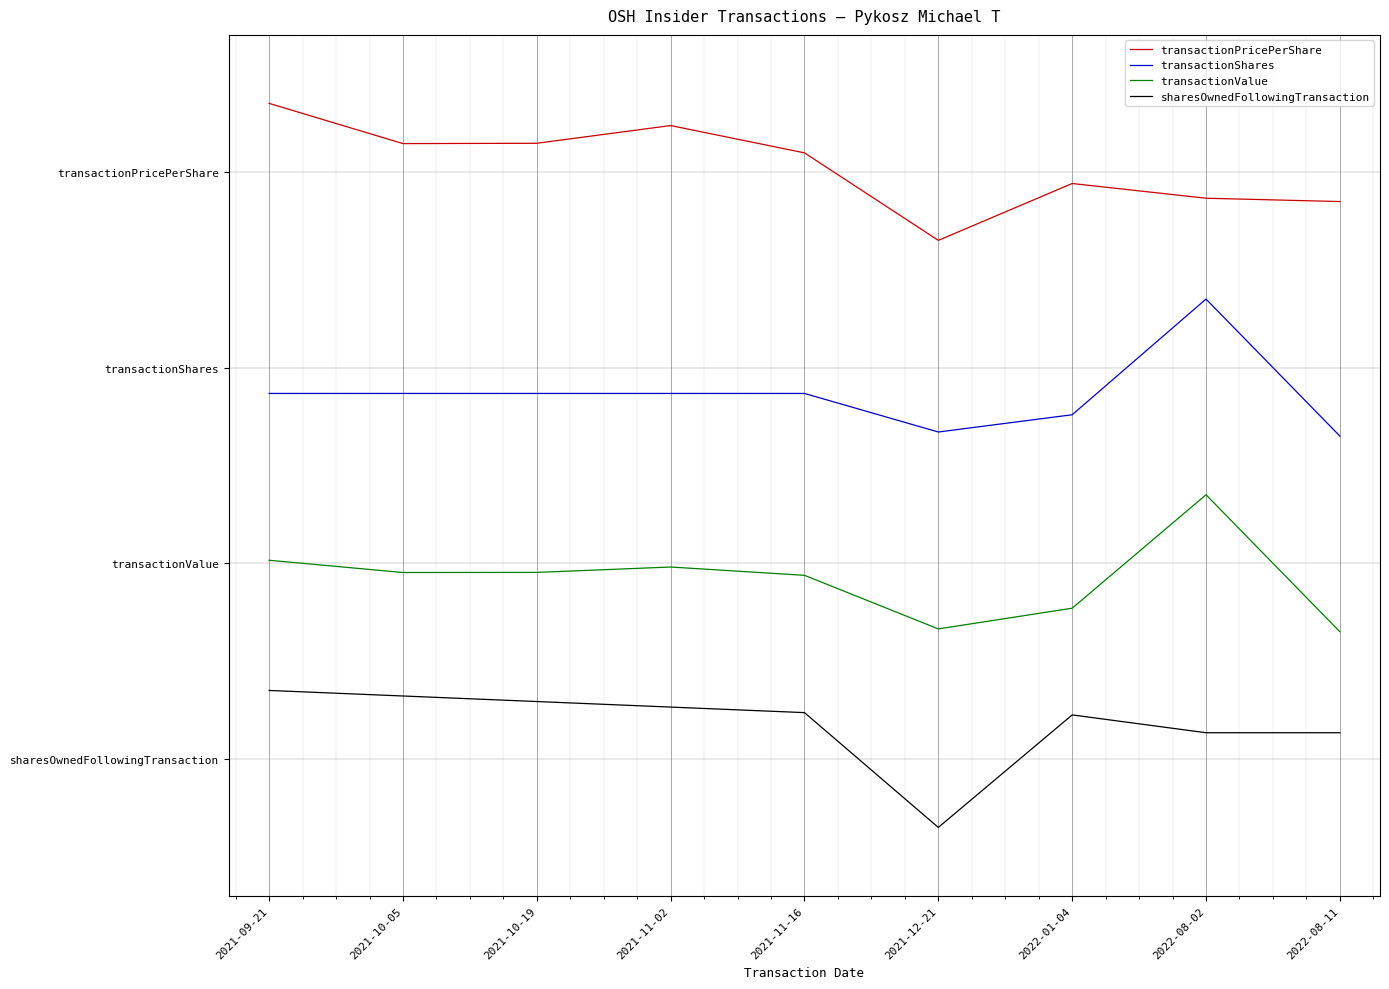

Which category has the lowest value in the transactionValue series?

2022-08-11